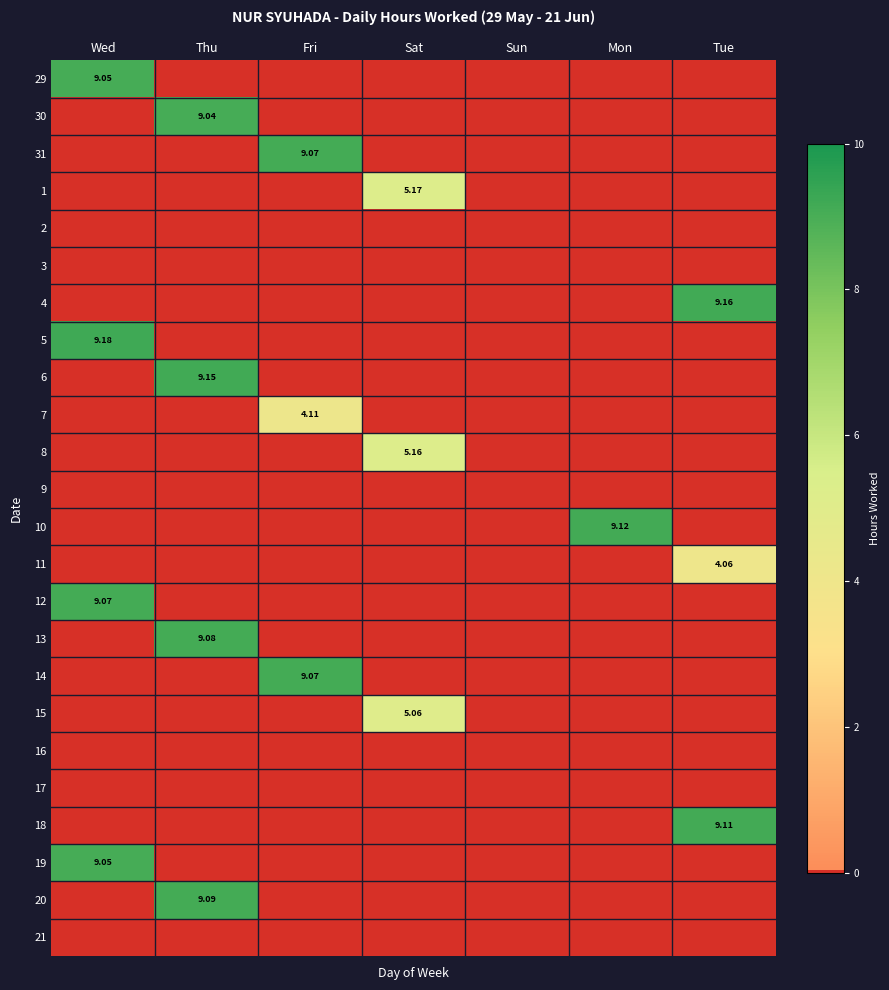

Rank the series at Wed from lowest to highest value.

30, 31, 1, 2, 3, 4, 6, 7, 8, 9, 10, 11, 13, 14, 15, 16, 17, 18, 20, 21, 29, 19, 12, 5